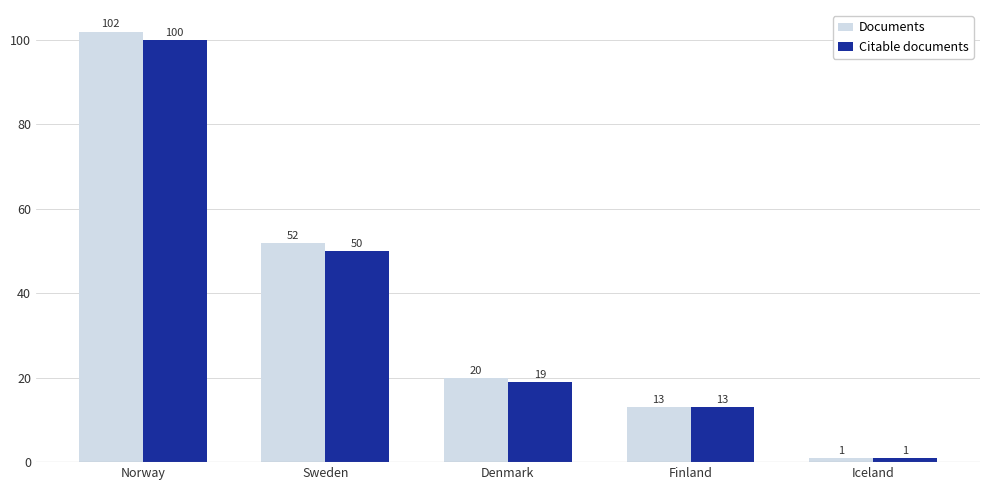

Does the chart contain stacked bars?

No